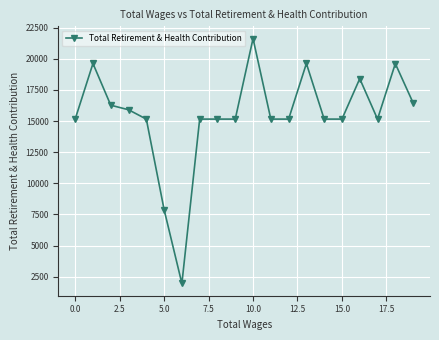

What is the average value?

15446